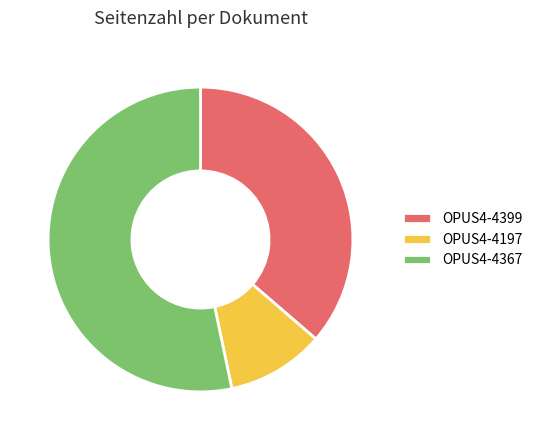

Which category has the smallest portion of the pie?

OPUS4-4197